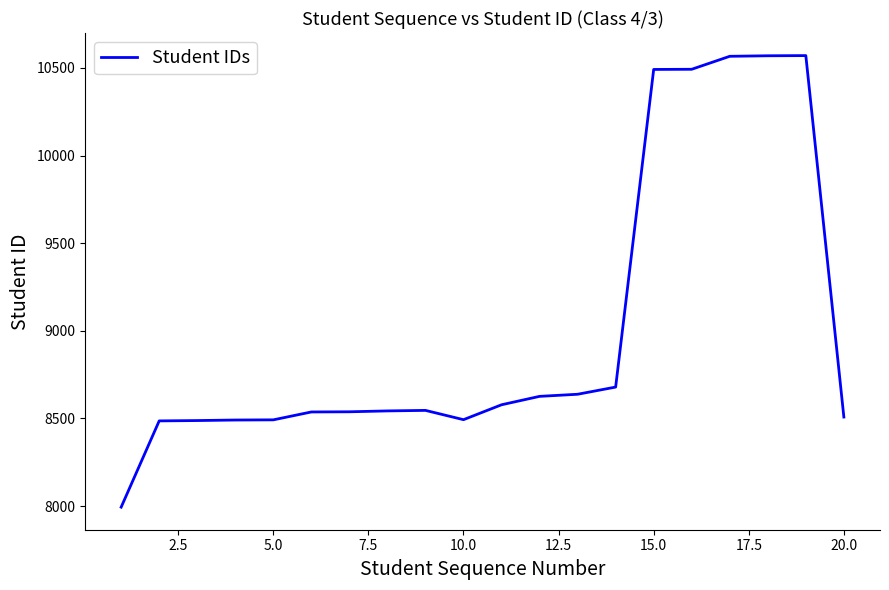

What is the difference between the maximum and minimum values?

2576